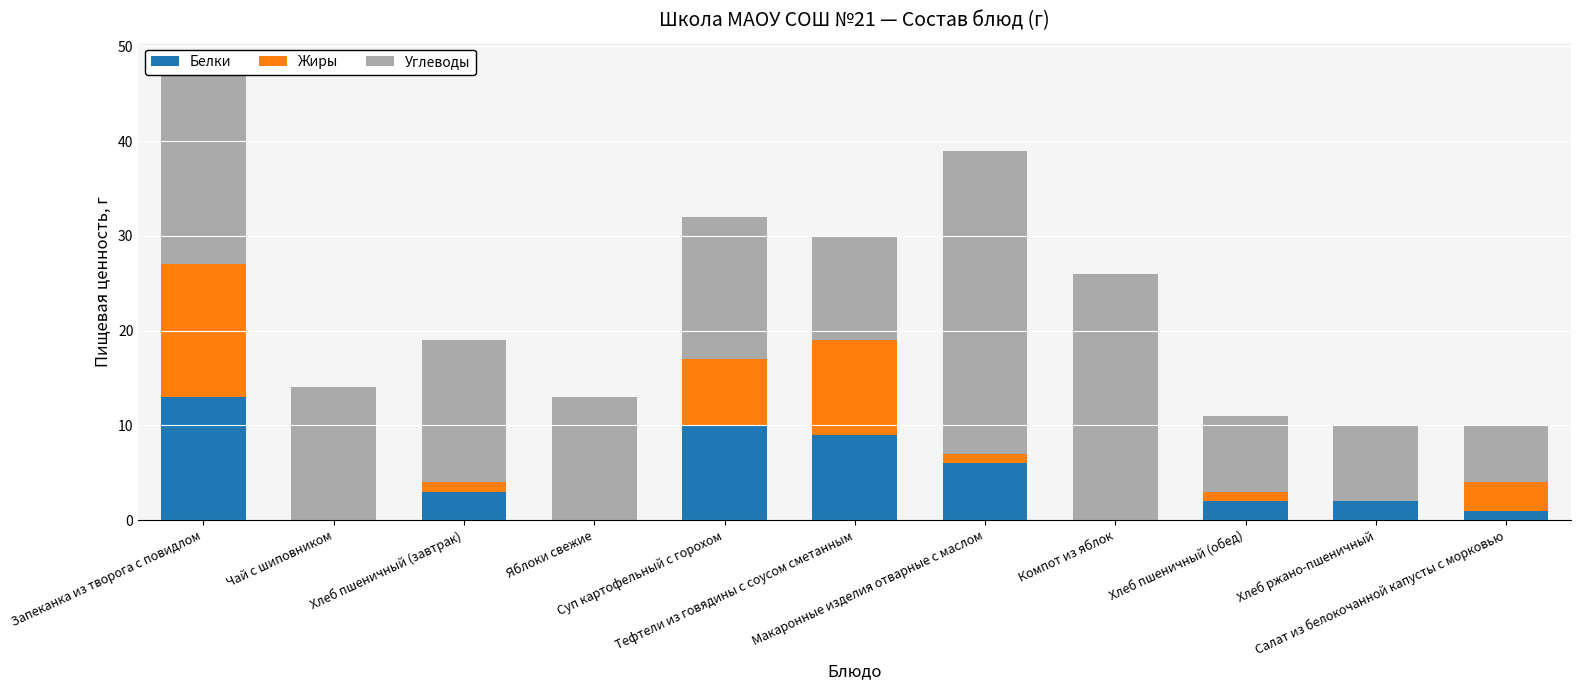

What is the maximum value for Белки?

13